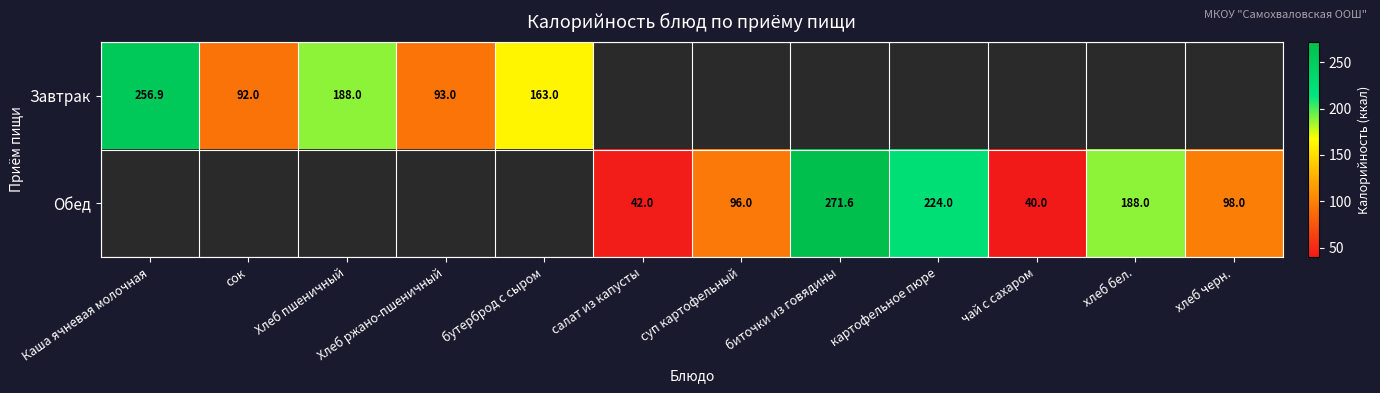

Which has a higher value, салат из капусты or Хлеб пшеничный?

Хлеб пшеничный